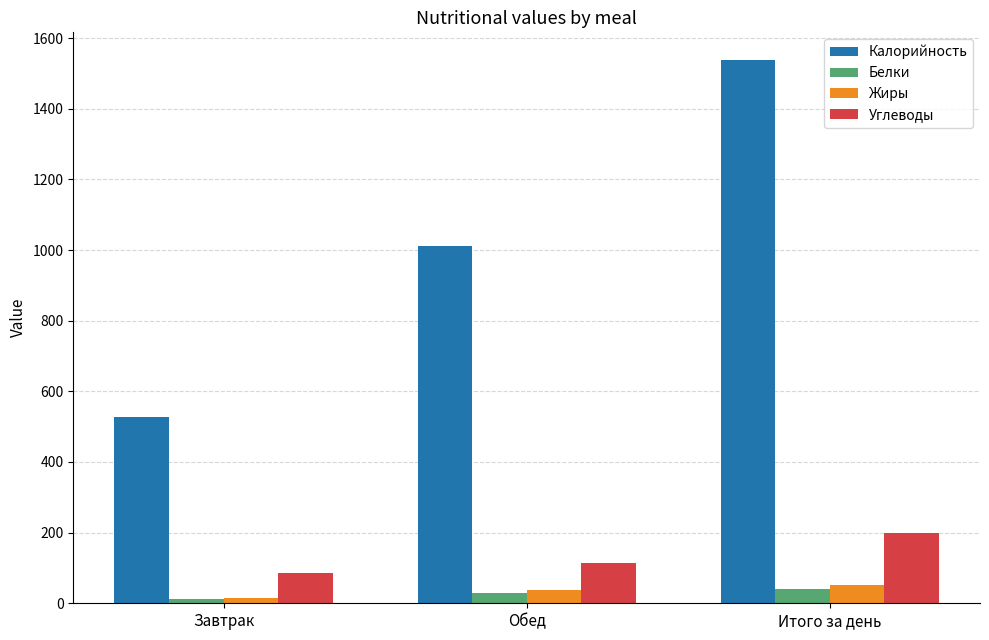

The Углеводы series shows 86.3 at Завтрак. True or false?

True